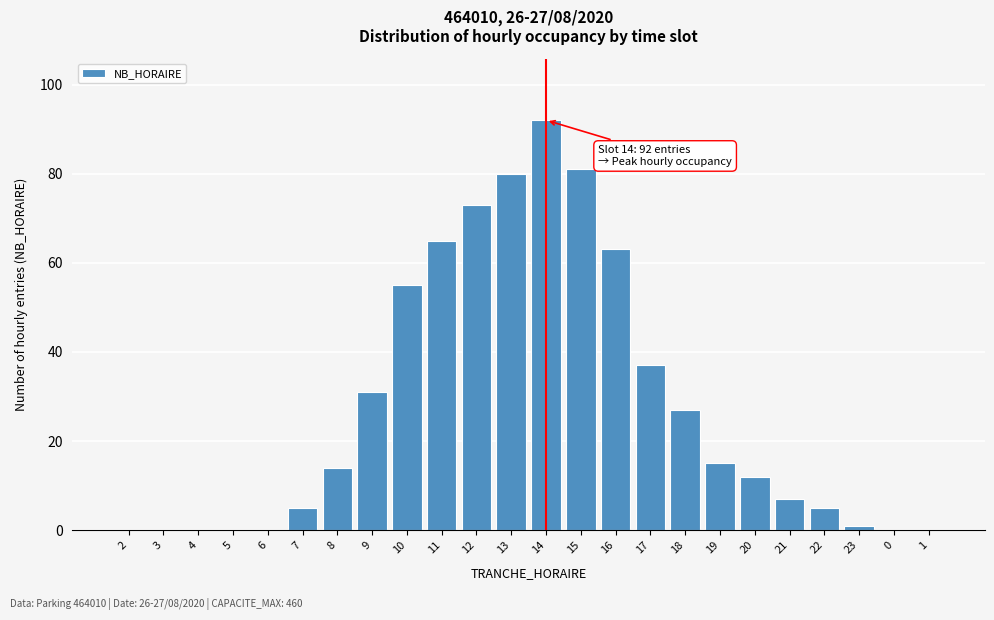

Reading left to right, what are all the values shown in this chart?

2=0	3=0	4=0	5=0	6=0	7=5	8=14	9=31	10=55	11=65	12=73	13=80	14=92	15=81	16=63	17=37	18=27	19=15	20=12	21=7	22=5	23=1	0=0	1=0